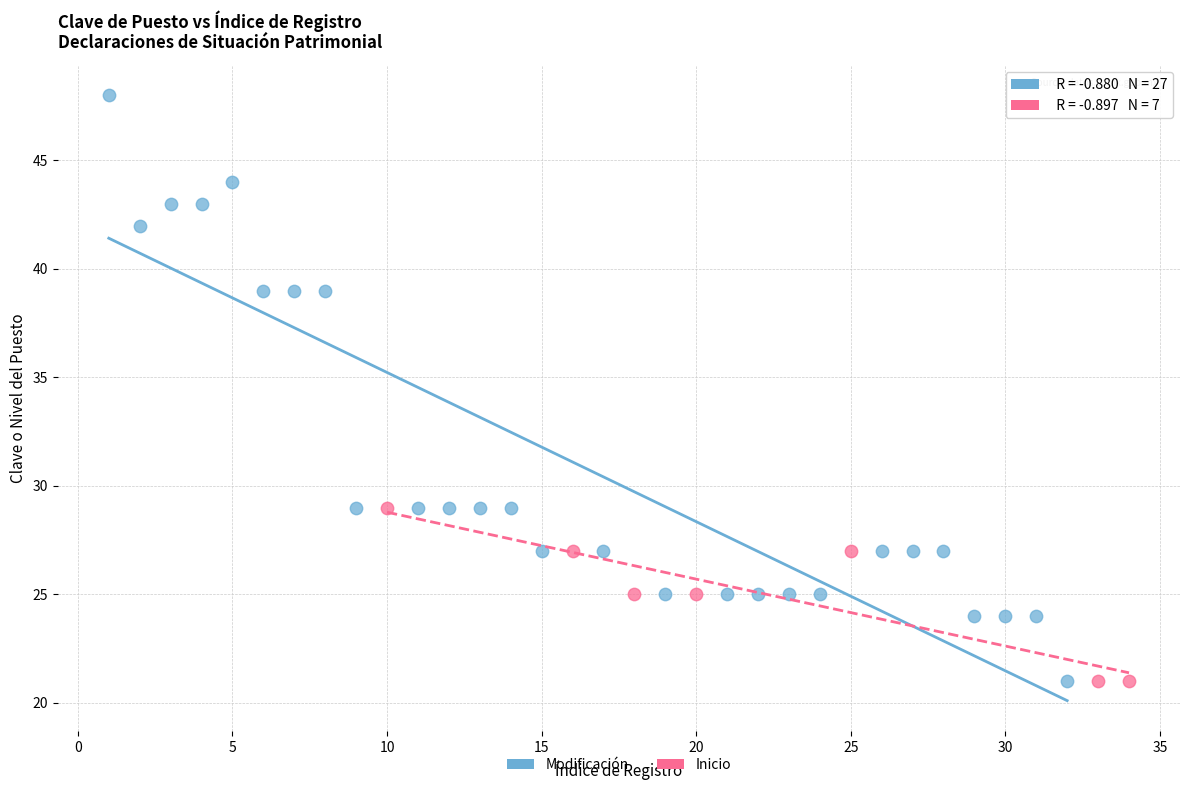

Which series contains the highest Y value?

Modificación